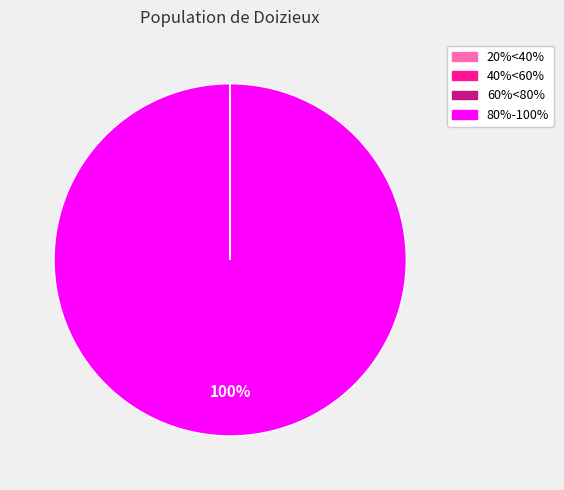

To the nearest percent, what is the difference between the largest and smallest slice percentages?

100%